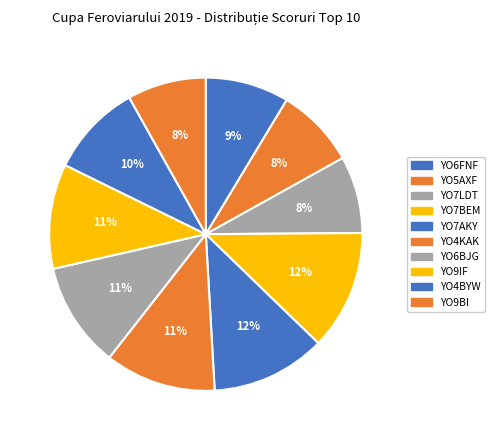

What is the total percentage of YO6BJG and YO9IF?

21.7%